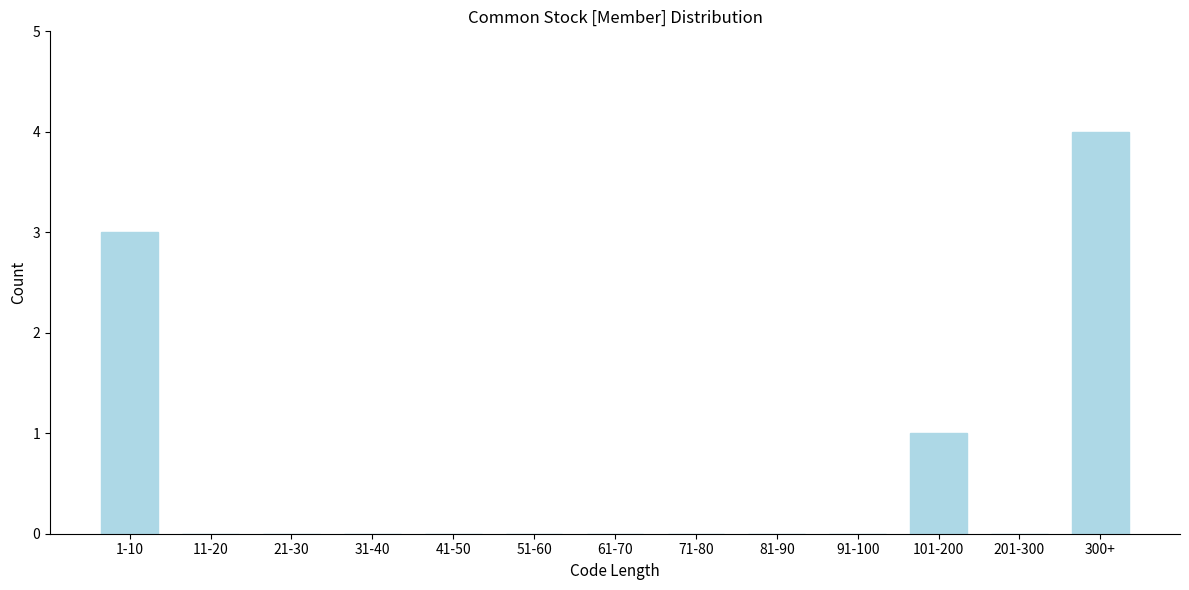

Reading left to right, list all the values displayed in this chart.

1-10=3	11-20=0	21-30=0	31-40=0	41-50=0	51-60=0	61-70=0	71-80=0	81-90=0	91-100=0	101-200=1	201-300=0	300+=4